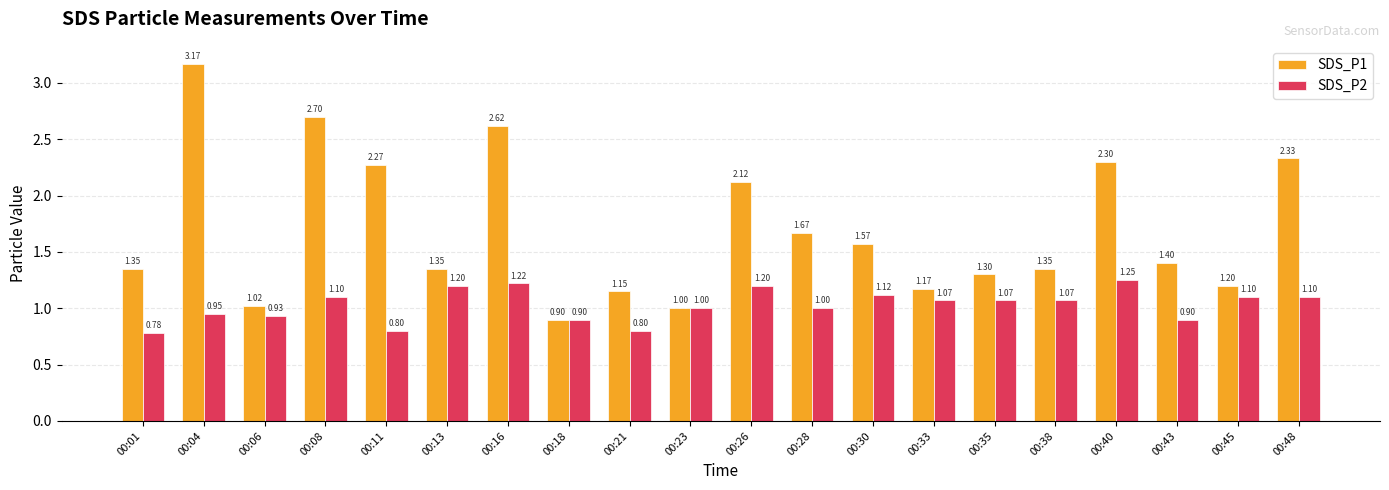

How many data points in SDS_P2 are less than 1?

7